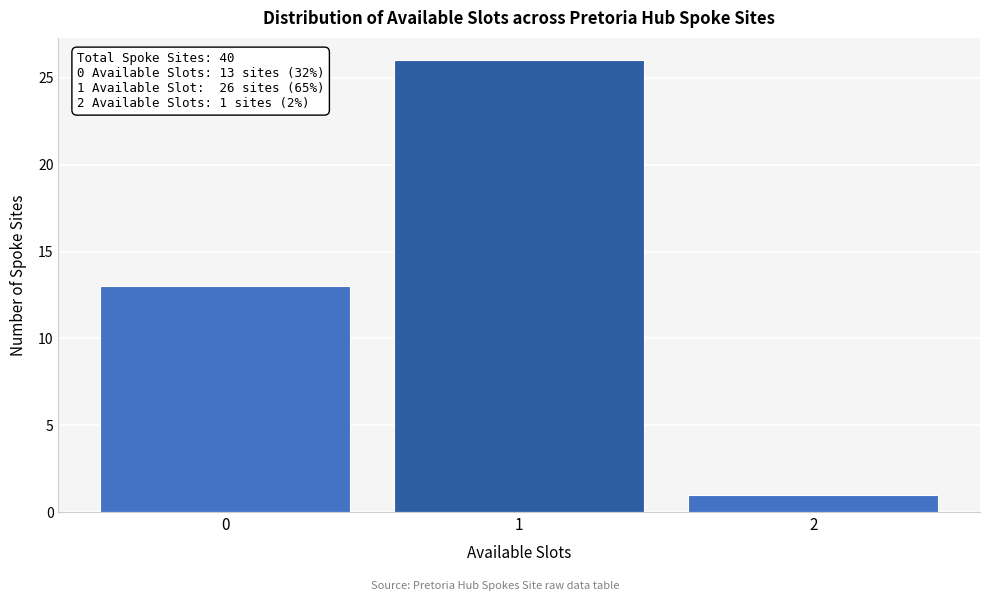

Reading left to right, extract all data points from this chart.

0=13	1=26	2=1